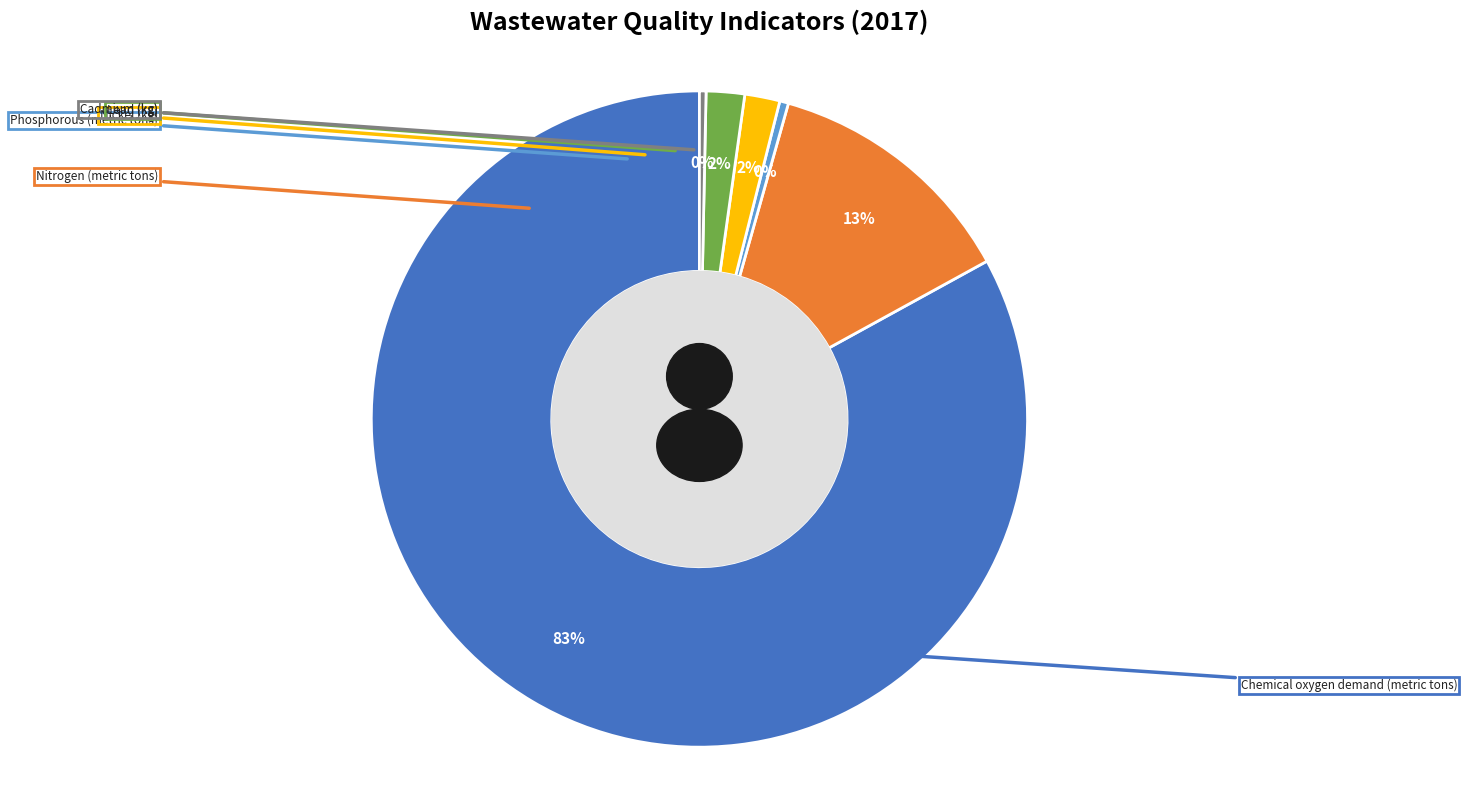

What percentage do Lead (kg) and Chemical oxygen demand (metric tons) together represent?

84.9%